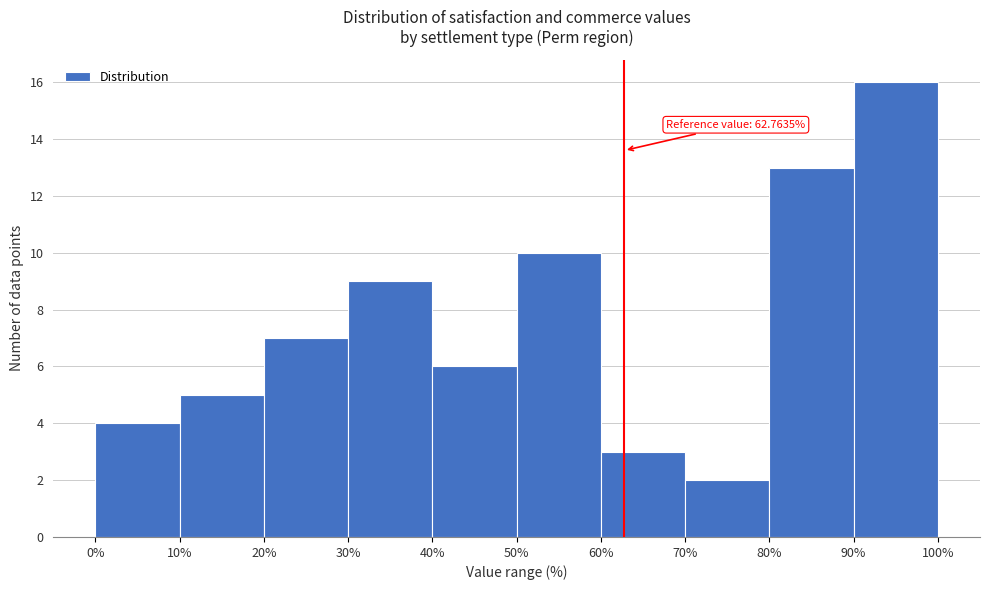

Which range on the x-axis has the tallest bar?

90% to 100%